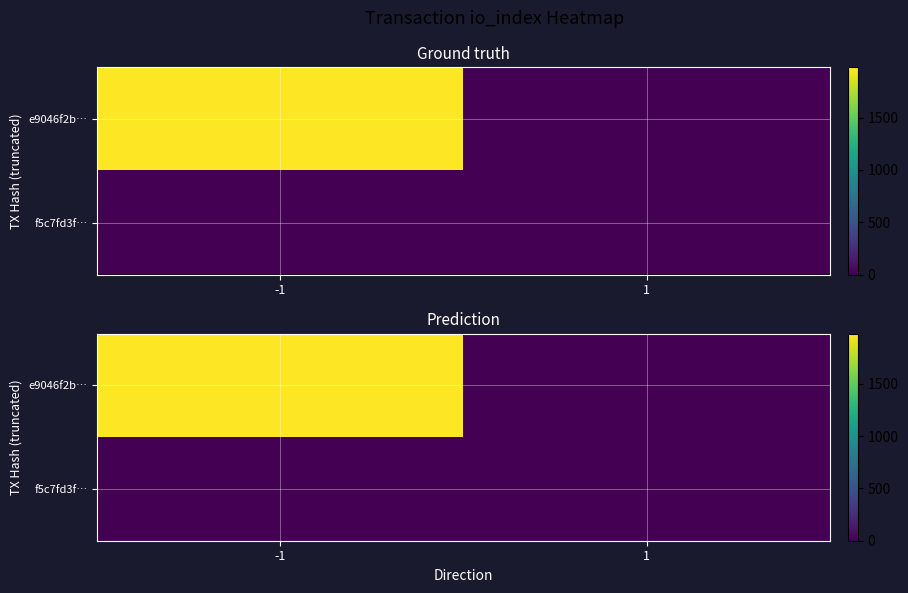

What is the difference between the e9046f2b… values at 1 and -1?

1982